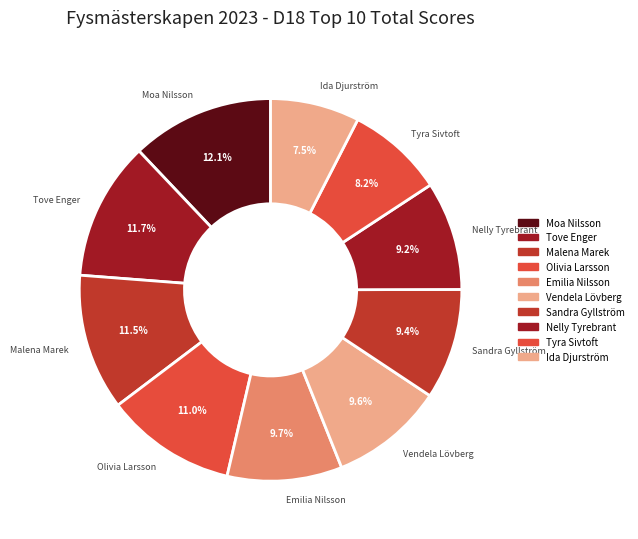

Do Tyra Sivtoft and Malena Marek together represent more than half of the pie?

No